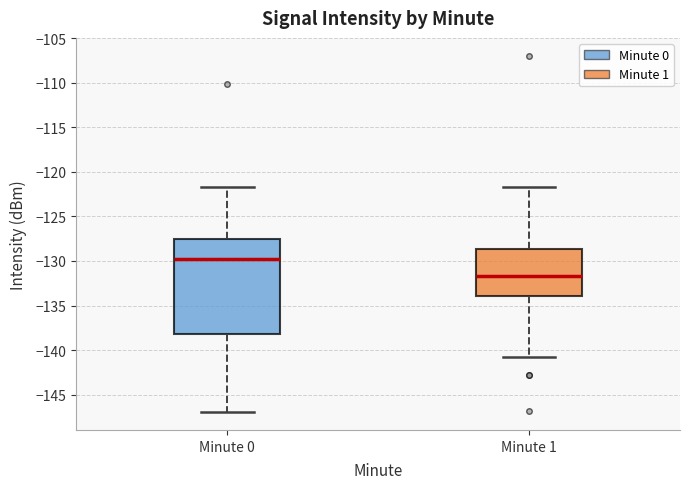

Reading left to right, transcribe this box plot: for each box, give where its median line is, the range the box spans, and where its two whiskers end, as read against the y-axis. The values are not printed on the chart, so give them approximately, as read against the axis.

Minute 0: median -130.0, box -138.0 to -127.5, whiskers -147.0 to -121.5
Minute 1: median -131.5, box -134.0 to -128.5, whiskers -141.0 to -121.5